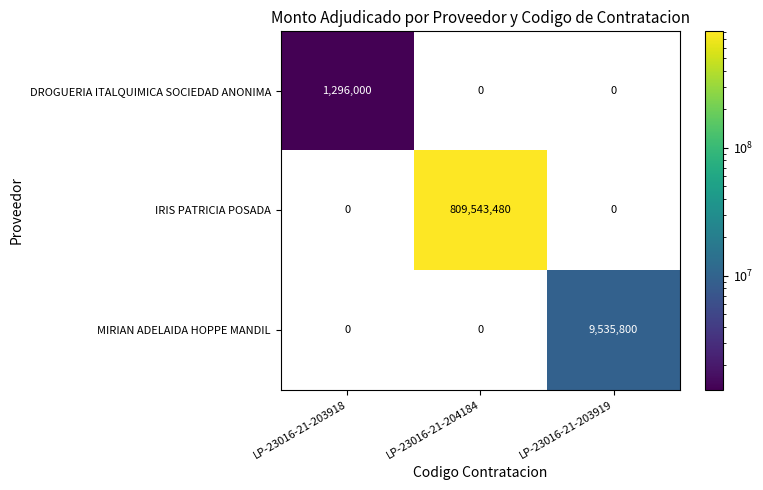

How many values in the MIRIAN ADELAIDA HOPPE MANDIL series exceed 0?

1